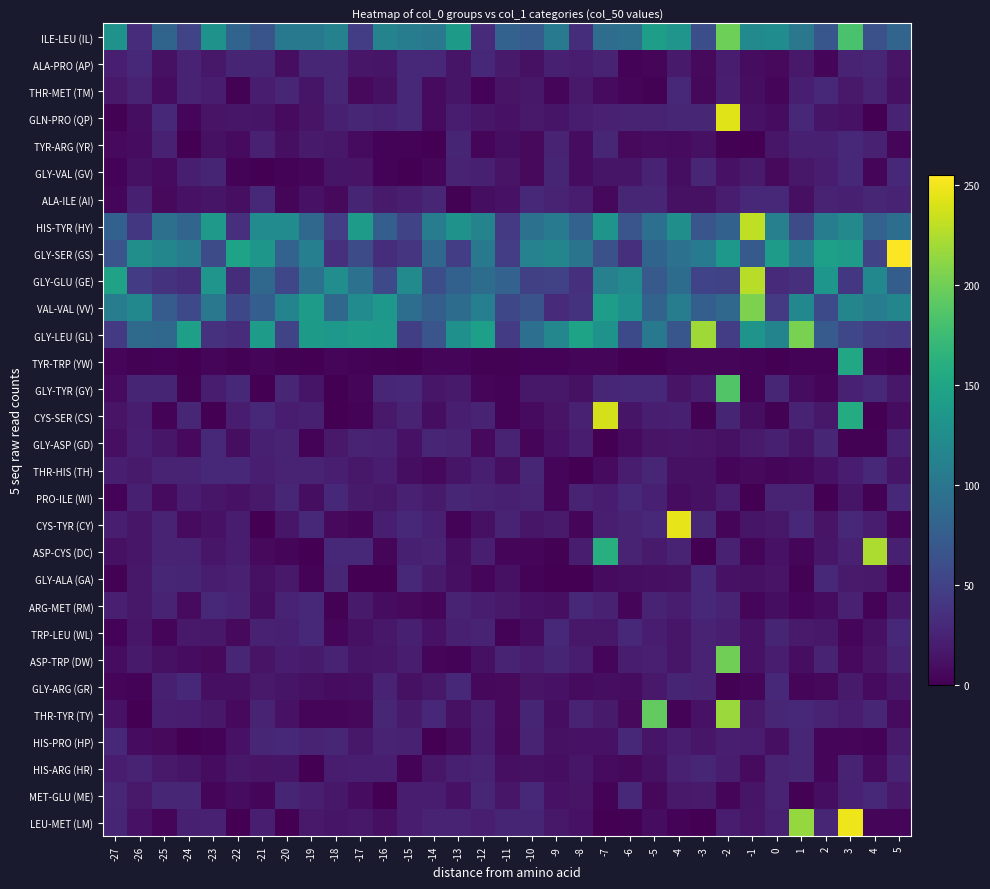

Reading right to left, extract all data points from this chart.

ILE-LEU (IL): 5=83	4=63	3=182	2=68	1=101	0=124	-1=121	-2=199	-3=61	-4=133	-5=142	-6=94	-7=91	-8=33	-9=106	-10=74	-11=80	-12=30	-13=139	-14=102	-15=107	-16=114	-17=46	-18=112	-19=103	-20=103	-21=66	-22=82	-23=130	-24=52	-25=82	-26=32	-27=131
ALA-PRO (AP): 5=13	4=27	3=24	2=3	1=17	0=6	-1=8	-2=20	-3=6	-4=18	-5=4	-6=2	-7=24	-8=19	-9=22	-10=11	-11=18	-12=29	-13=14	-14=29	-15=29	-16=14	-17=15	-18=27	-19=27	-20=9	-21=26	-22=26	-23=16	-24=24	-25=11	-26=28	-27=21
THR-MET (TM): 5=11	4=25	3=17	2=28	1=21	0=3	-1=9	-2=21	-3=5	-4=29	-5=1	-6=3	-7=7	-8=17	-9=3	-10=16	-11=13	-12=2	-13=14	-14=7	-15=28	-16=11	-17=6	-18=27	-19=14	-20=27	-21=19	-22=1	-23=20	-24=25	-25=8	-26=25	-27=17
GLN-PRO (QP): 5=24	4=0	3=12	2=14	1=28	0=8	-1=12	-2=243	-3=27	-4=27	-5=24	-6=25	-7=23	-8=20	-9=14	-10=17	-11=12	-12=15	-13=20	-14=7	-15=29	-16=24	-17=27	-18=22	-19=13	-20=7	-21=14	-22=15	-23=13	-24=3	-25=29	-26=9	-27=1
TYR-ARG (YR): 5=4	4=23	3=29	2=22	1=22	0=15	-1=0	-2=1	-3=11	-4=7	-5=8	-6=6	-7=27	-8=8	-9=25	-10=6	-11=9	-12=4	-13=26	-14=0	-15=2	-16=2	-17=7	-18=16	-19=18	-20=10	-21=23	-22=7	-23=11	-24=0	-25=23	-26=8	-27=6
GLY-VAL (GV): 5=29	4=3	3=28	2=19	1=16	0=6	-1=18	-2=12	-3=27	-4=9	-5=25	-6=14	-7=14	-8=8	-9=26	-10=6	-11=13	-12=22	-13=25	-14=4	-15=0	-16=2	-17=13	-18=14	-19=4	-20=2	-21=0	-22=2	-23=26	-24=21	-25=7	-26=11	-27=2
ALA-ILE (AI): 5=24	4=27	3=22	2=25	1=10	0=29	-1=29	-2=19	-3=11	-4=11	-5=27	-6=27	-7=5	-8=20	-9=24	-10=29	-11=12	-12=9	-13=1	-14=27	-15=21	-16=18	-17=26	-18=6	-19=12	-20=3	-21=28	-22=10	-23=14	-24=12	-25=6	-26=22	-27=4
HIS-TYR (HY): 5=92	4=80	3=120	2=108	1=59	0=111	-1=231	-2=79	-3=67	-4=127	-5=93	-6=67	-7=132	-8=80	-9=104	-10=95	-11=43	-12=114	-13=130	-14=108	-15=52	-16=76	-17=141	-18=46	-19=86	-20=123	-21=123	-22=34	-23=137	-24=83	-25=94	-26=41	-27=79
GLY-SER (GS): 5=254	4=52	3=140	2=144	1=104	0=141	-1=72	-2=136	-3=106	-4=95	-5=82	-6=35	-7=63	-8=98	-9=117	-10=113	-11=46	-12=103	-13=46	-14=85	-15=39	-16=33	-17=58	-18=34	-19=110	-20=80	-21=135	-22=148	-23=59	-24=108	-25=117	-26=126	-27=67
GLY-GLU (GE): 5=75	4=119	3=41	2=134	1=34	0=30	-1=228	-2=50	-3=51	-4=90	-5=71	-6=121	-7=111	-8=34	-9=50	-10=48	-11=80	-12=90	-13=79	-14=61	-15=122	-16=56	-17=96	-18=125	-19=96	-20=54	-21=85	-22=33	-23=133	-24=33	-25=37	-26=45	-27=147
VAL-VAL (VV): 5=117	4=107	3=116	2=57	1=119	0=43	-1=205	-2=85	-3=76	-4=108	-5=81	-6=128	-7=142	-8=37	-9=30	-10=65	-11=55	-12=110	-13=90	-14=77	-15=92	-16=136	-17=123	-18=85	-19=140	-20=115	-21=76	-22=55	-23=102	-24=56	-25=74	-26=119	-27=107
GLY-LEU (GL): 5=42	4=46	3=54	2=73	1=204	0=115	-1=132	-2=46	-3=219	-4=68	-5=103	-6=57	-7=130	-8=148	-9=118	-10=93	-11=44	-12=144	-13=128	-14=67	-15=47	-16=138	-17=140	-18=136	-19=139	-20=52	-21=140	-22=32	-23=36	-24=144	-25=85	-26=88	-27=43
TYR-TRP (YW): 5=1	4=3	3=152	2=2	1=2	0=0	-1=2	-2=3	-3=4	-4=4	-5=0	-6=0	-7=4	-8=4	-9=2	-10=2	-11=1	-12=1	-13=3	-14=4	-15=0	-16=1	-17=2	-18=3	-19=0	-20=1	-21=3	-22=1	-23=4	-24=0	-25=2	-26=1	-27=3
GLY-TYR (GY): 5=16	4=28	3=23	2=4	1=8	0=27	-1=2	-2=186	-3=20	-4=13	-5=28	-6=29	-7=27	-8=11	-9=16	-10=16	-11=2	-12=3	-13=18	-14=15	-15=28	-16=27	-17=4	-18=0	-19=14	-20=27	-21=0	-22=29	-23=20	-24=1	-25=26	-26=26	-27=7
CYS-SER (CS): 5=8	4=0	3=157	2=16	1=25	0=1	-1=9	-2=26	-3=1	-4=22	-5=21	-6=14	-7=239	-8=23	-9=13	-10=7	-11=2	-12=25	-13=21	-14=9	-15=24	-16=17	-17=2	-18=0	-19=22	-20=20	-21=28	-22=19	-23=0	-24=27	-25=2	-26=20	-27=13
GLY-ASP (GD): 5=22	4=1	3=1	2=27	1=14	0=22	-1=18	-2=11	-3=13	-4=15	-5=13	-6=7	-7=0	-8=19	-9=12	-10=3	-11=24	-12=6	-13=25	-14=27	-15=12	-16=23	-17=24	-18=17	-19=2	-20=25	-21=22	-22=9	-23=28	-24=6	-25=15	-26=21	-27=10
THR-HIS (TH): 5=14	4=29	3=19	2=12	1=5	0=3	-1=6	-2=4	-3=11	-4=11	-5=27	-6=20	-7=7	-8=0	-9=4	-10=27	-11=10	-12=21	-13=14	-14=5	-15=9	-16=19	-17=16	-18=21	-19=25	-20=25	-21=21	-22=28	-23=29	-24=25	-25=24	-26=18	-27=21
PRO-ILE (WI): 5=29	4=1	3=14	2=0	1=25	0=25	-1=0	-2=20	-3=11	-4=8	-5=22	-6=29	-7=20	-8=25	-9=4	-10=25	-11=22	-12=25	-13=27	-14=18	-15=23	-16=16	-17=18	-18=29	-19=9	-20=27	-21=17	-22=12	-23=15	-24=19	-25=7	-26=22	-27=2
CYS-TYR (CY): 5=4	4=19	3=29	2=13	1=29	0=16	-1=14	-2=4	-3=27	-4=246	-5=28	-6=24	-7=21	-8=4	-9=18	-10=15	-11=25	-12=11	-13=2	-14=22	-15=28	-16=21	-17=4	-18=6	-19=28	-20=15	-21=0	-22=20	-23=12	-24=7	-25=24	-26=15	-27=21
ASP-CYS (DC): 5=22	4=224	3=23	2=15	1=3	0=12	-1=4	-2=23	-3=0	-4=25	-5=18	-6=25	-7=161	-8=19	-9=1	-10=3	-11=4	-12=21	-13=9	-14=25	-15=22	-16=4	-17=29	-18=29	-19=0	-20=3	-21=6	-22=20	-23=15	-24=25	-25=25	-26=15	-27=11
GLY-ALA (GA): 5=2	4=17	3=18	2=28	1=1	0=13	-1=11	-2=12	-3=28	-4=11	-5=10	-6=9	-7=7	-8=0	-9=0	-10=2	-11=11	-12=4	-13=10	-14=18	-15=28	-16=0	-17=0	-18=27	-19=2	-20=17	-21=11	-22=23	-23=19	-24=26	-25=27	-26=16	-27=1
ARG-MET (RM): 5=16	4=2	3=23	2=8	1=4	0=9	-1=3	-2=24	-3=28	-4=20	-5=24	-6=3	-7=23	-8=28	-9=10	-10=12	-11=17	-12=20	-13=25	-14=3	-15=6	-16=8	-17=18	-18=1	-19=29	-20=25	-21=9	-22=25	-23=28	-24=7	-25=25	-26=16	-27=22
TRP-LEU (WL): 5=28	4=11	3=3	2=16	1=18	0=26	-1=12	-2=21	-3=24	-4=15	-5=19	-6=29	-7=16	-8=16	-9=29	-10=8	-11=2	-12=24	-13=22	-14=12	-15=22	-16=16	-17=11	-18=4	-19=29	-20=22	-21=23	-22=6	-23=16	-24=17	-25=3	-26=15	-27=2
ASP-TRP (DW): 5=25	4=13	3=6	2=25	1=9	0=20	-1=12	-2=200	-3=24	-4=15	-5=22	-6=20	-7=3	-8=20	-9=26	-10=19	-11=24	-12=11	-13=2	-14=4	-15=20	-16=15	-17=14	-18=25	-19=18	-20=19	-21=13	-22=27	-23=6	-24=8	-25=11	-26=18	-27=8
GLY-ARG (GR): 5=15	4=7	3=18	2=5	1=4	0=28	-1=4	-2=1	-3=25	-4=26	-5=17	-6=8	-7=9	-8=7	-9=12	-10=13	-11=6	-12=5	-13=28	-14=16	-15=11	-16=25	-17=9	-18=8	-19=11	-20=14	-21=17	-22=10	-23=10	-24=28	-25=22	-26=2	-27=4
THR-TYR (TY): 5=7	4=27	3=19	2=25	1=29	0=27	-1=17	-2=217	-3=12	-4=2	-5=194	-6=6	-7=18	-8=25	-9=9	-10=26	-11=6	-12=21	-13=11	-14=28	-15=18	-16=27	-17=5	-18=3	-19=3	-20=12	-21=24	-22=6	-23=16	-24=19	-25=21	-26=0	-27=12
HIS-PRO (HP): 5=18	4=2	3=3	2=4	1=27	0=10	-1=20	-2=21	-3=15	-4=20	-5=14	-6=28	-7=12	-8=12	-9=11	-10=25	-11=5	-12=20	-13=5	-14=0	-15=23	-16=24	-17=16	-18=27	-19=24	-20=29	-21=27	-22=12	-23=2	-24=0	-25=6	-26=8	-27=28
HIS-ARG (HR): 5=25	4=7	3=25	2=3	1=27	0=25	-1=7	-2=20	-3=27	-4=23	-5=11	-6=5	-7=7	-8=15	-9=9	-10=11	-11=10	-12=24	-13=22	-14=15	-15=2	-16=21	-17=21	-18=20	-19=0	-20=14	-21=13	-22=16	-23=8	-24=14	-25=17	-26=24	-27=19
MET-GLU (ME): 5=17	4=29	3=23	2=9	1=1	0=24	-1=14	-2=4	-3=18	-4=17	-5=5	-6=28	-7=2	-8=13	-9=12	-10=28	-11=15	-12=27	-13=12	-14=19	-15=20	-16=0	-17=8	-18=16	-19=21	-20=26	-21=3	-22=8	-23=4	-24=27	-25=27	-26=17	-27=27
LEU-MET (LM): 5=4	4=4	3=249	2=27	1=215	0=22	-1=15	-2=20	-3=0	-4=2	-5=8	-6=1	-7=0	-8=12	-9=16	-10=26	-11=26	-12=21	-13=24	-14=25	-15=20	-16=10	-17=16	-18=14	-19=17	-20=0	-21=21	-22=0	-23=23	-24=22	-25=4	-26=12	-27=26